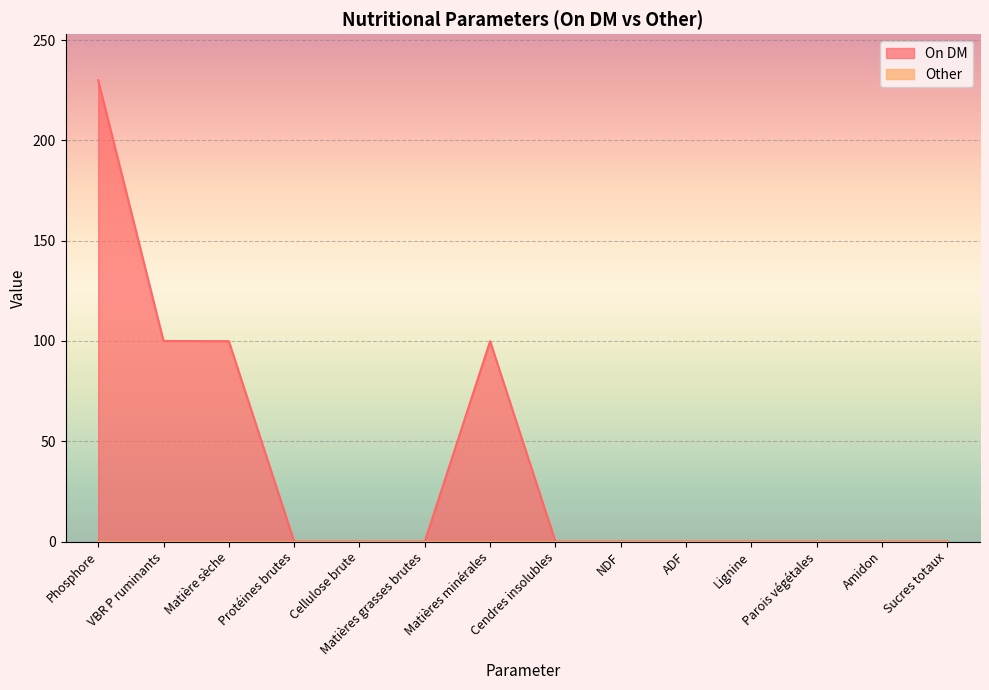

What is the sum of the values at Matière sèche and Cendres insolubles?

99.9